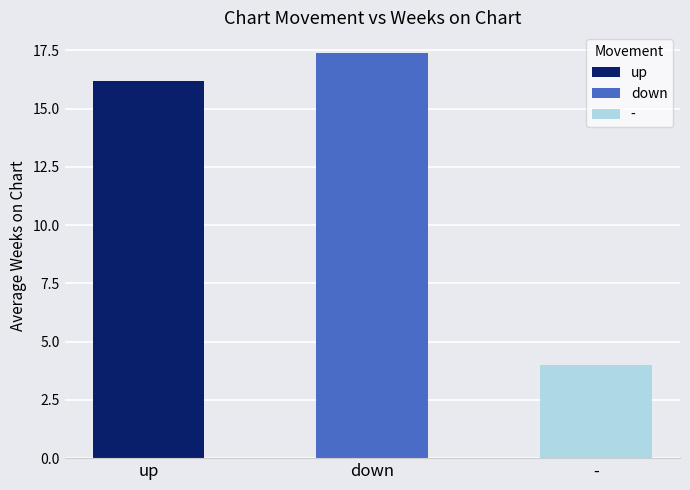

What is the approximate value at down?

17.4